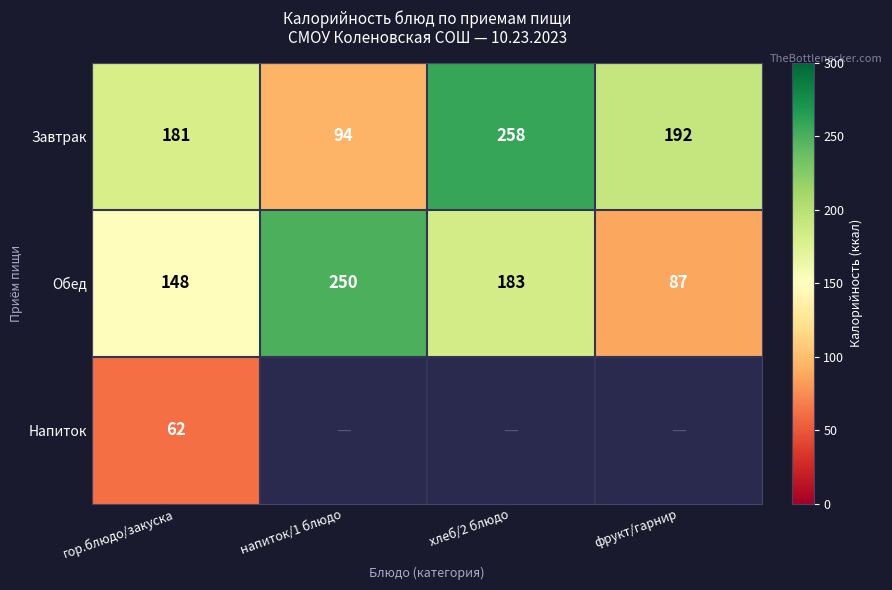

The value of Завтрак at гор.блюдо/закуска is 37. True or false?

False